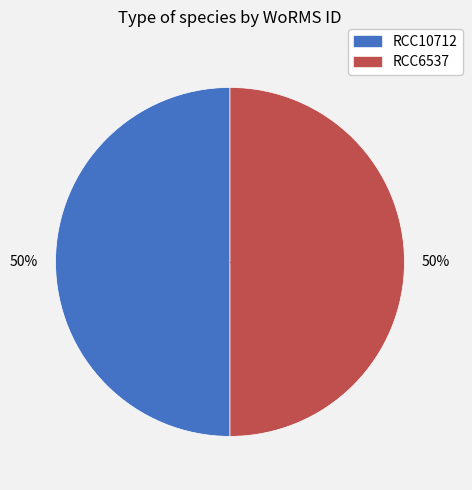

To the nearest percent, what percentage of the pie is RCC10712?

50%